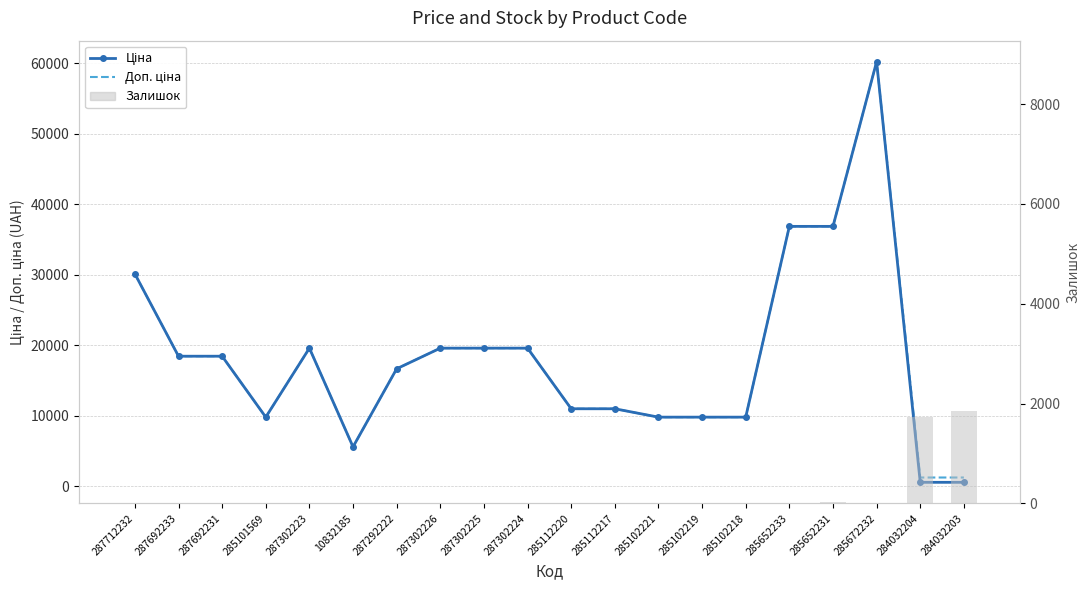

What is the greatest value displayed?

60205.6